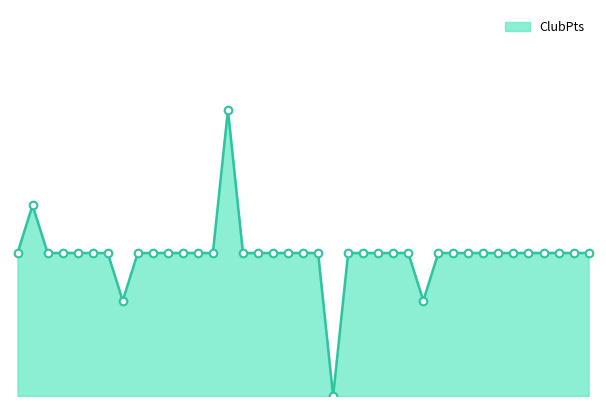

How many lines are shown in the chart?

1